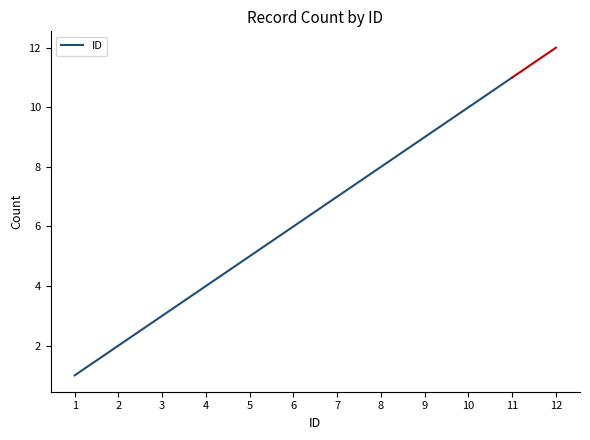

List the labels in order of value, largest first.

11, 10, 9, 8, 7, 6, 5, 4, 3, 2, 1